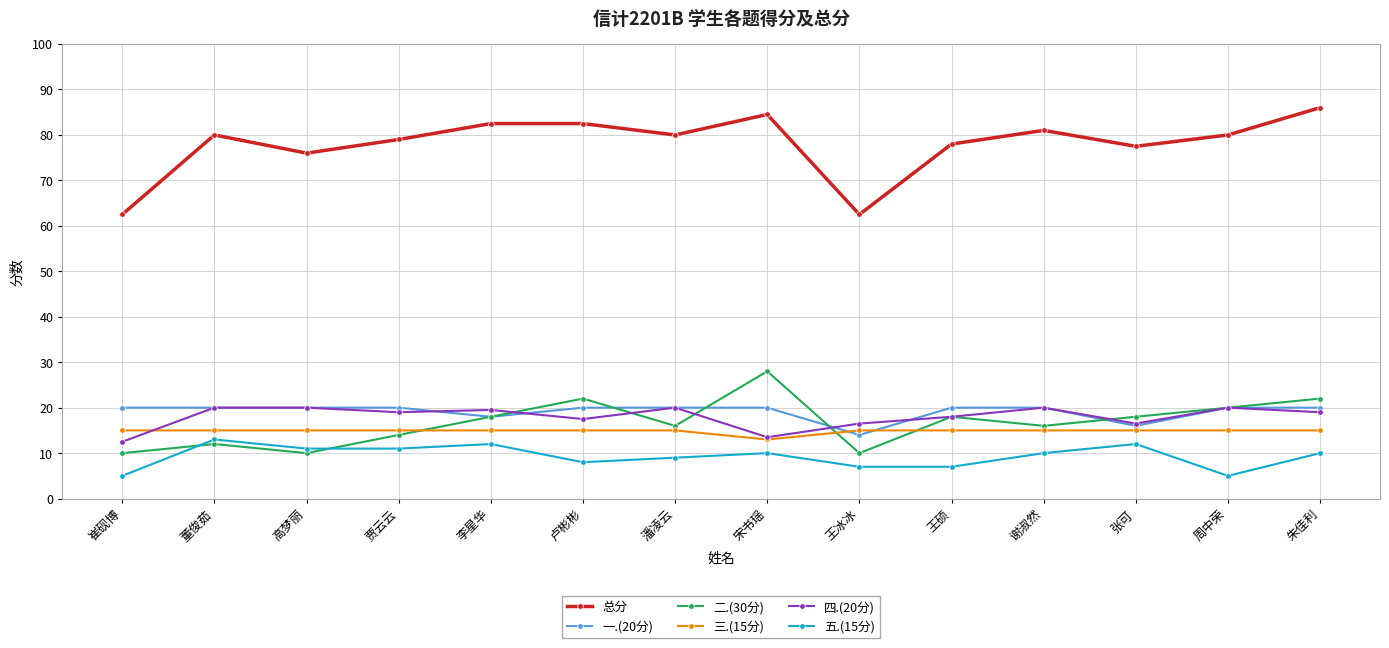

What is the difference between the highest and lowest values at 高梦丽?

66.0